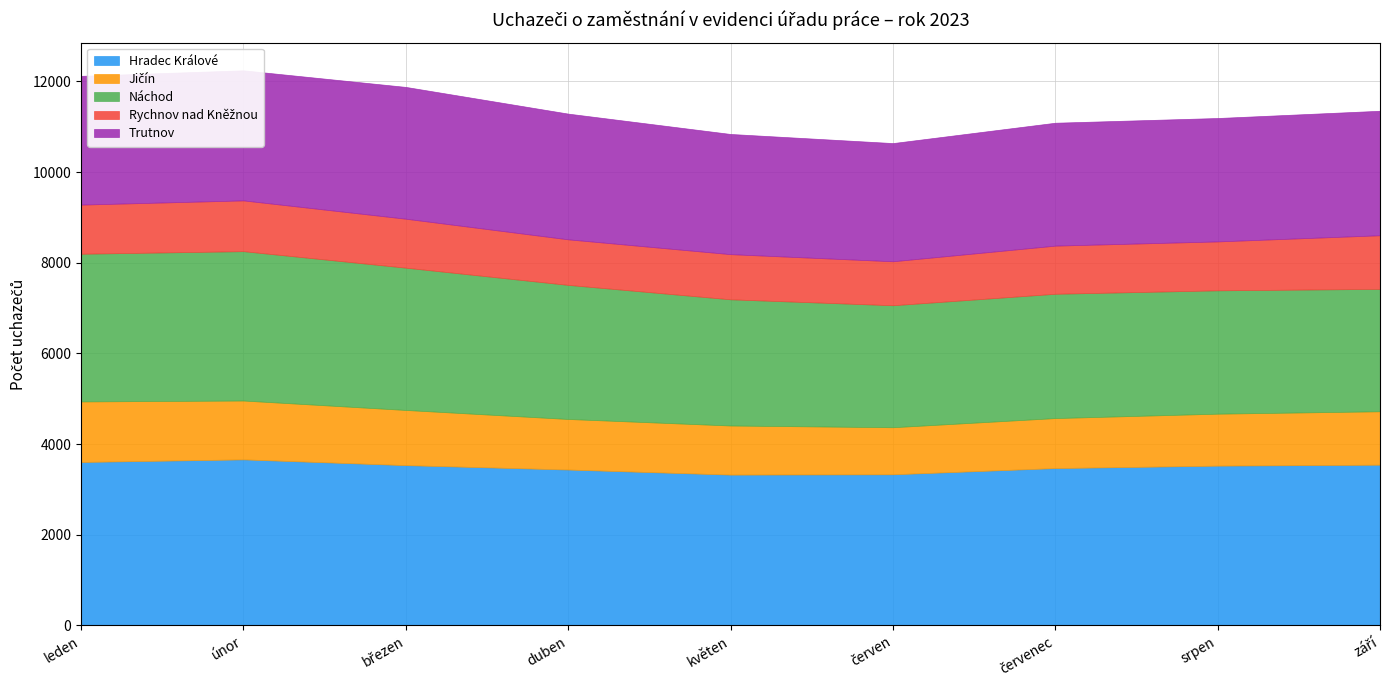

At which label is Náchod closest to 2993?

duben